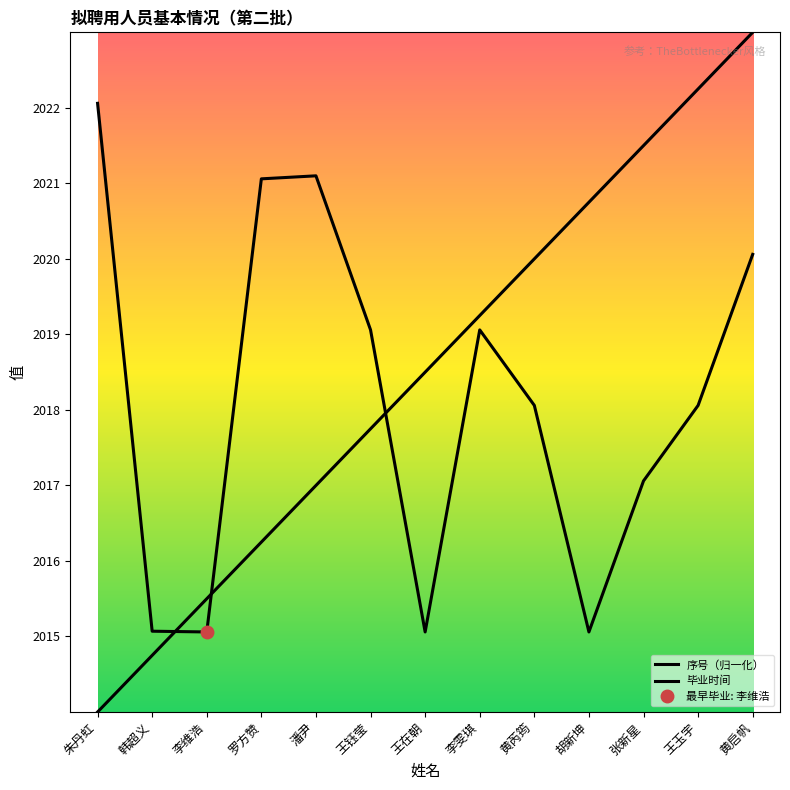

True or false: 序号（归一化） and 毕业时间 cross at least once.

True